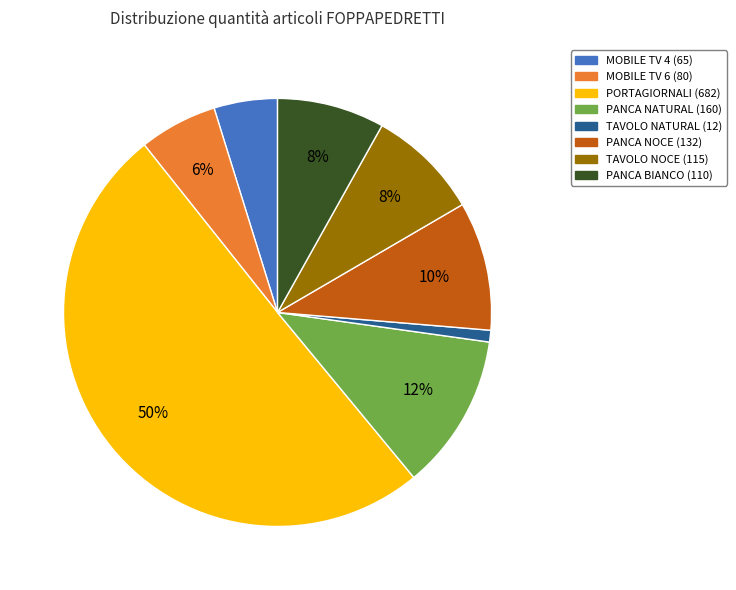

Do TAVOLO NATURAL (12) and TAVOLO NOCE (115) together represent more than half of the pie?

No